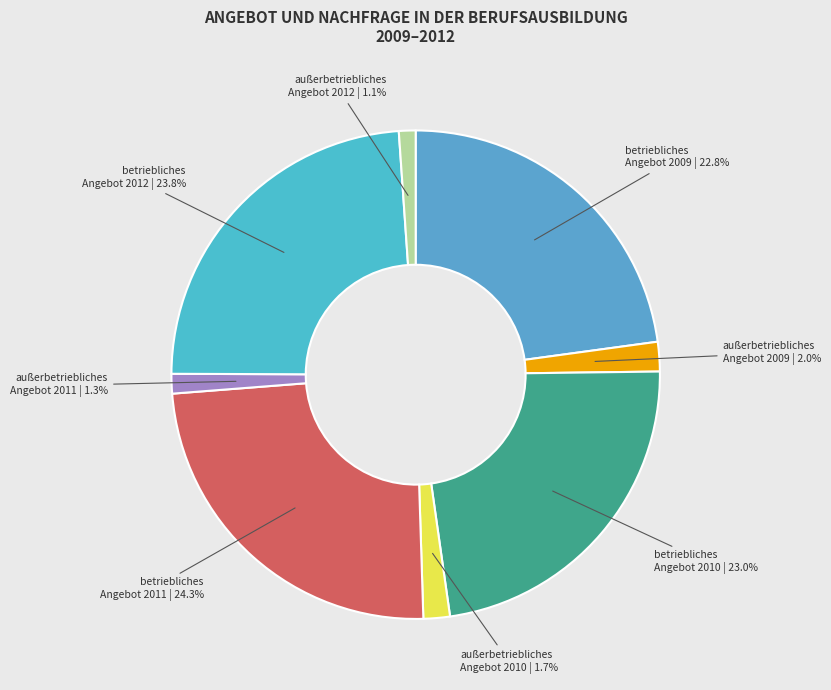

How many segments does this pie chart have?

8